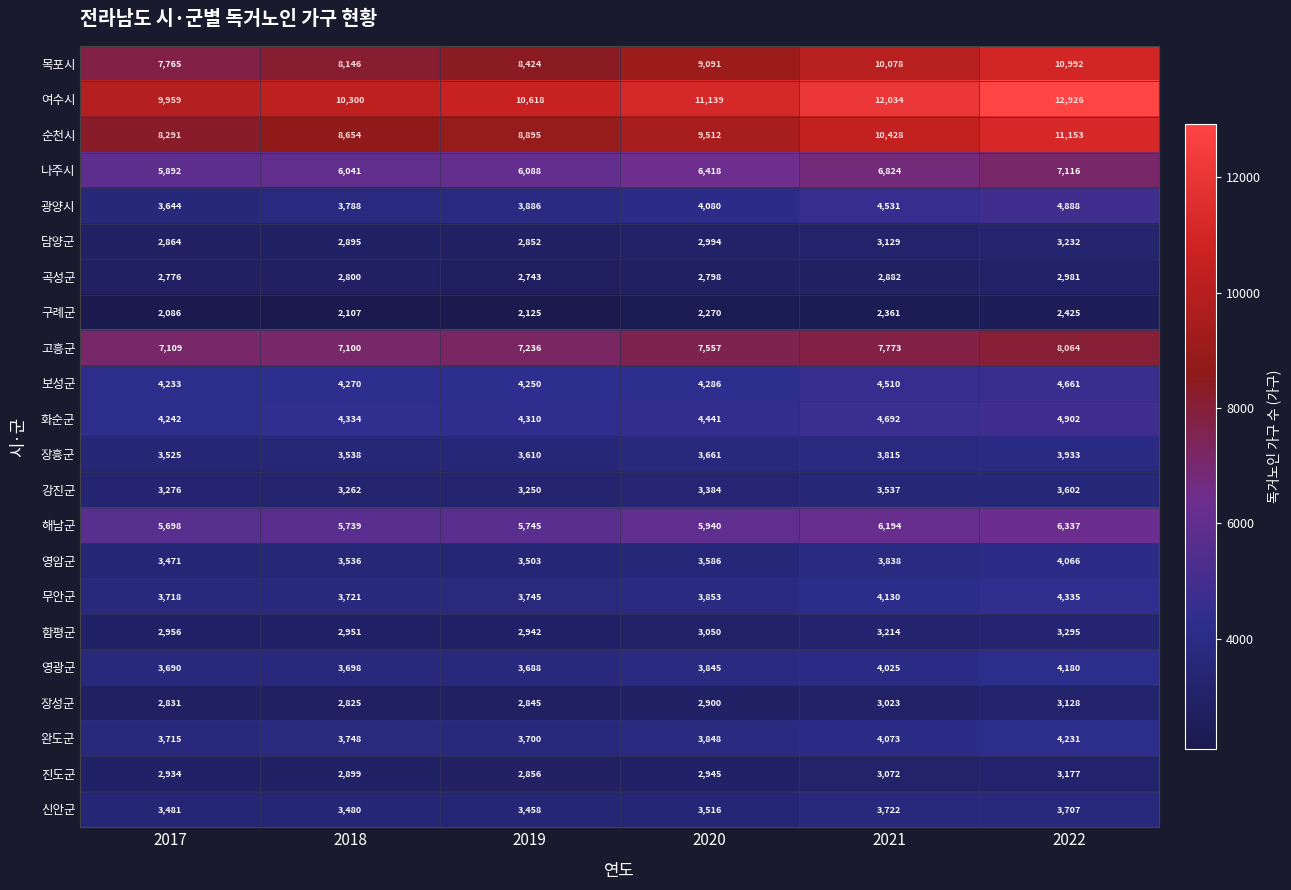

What value does the 장성군 series have at 2017, to the nearest 5?

2830